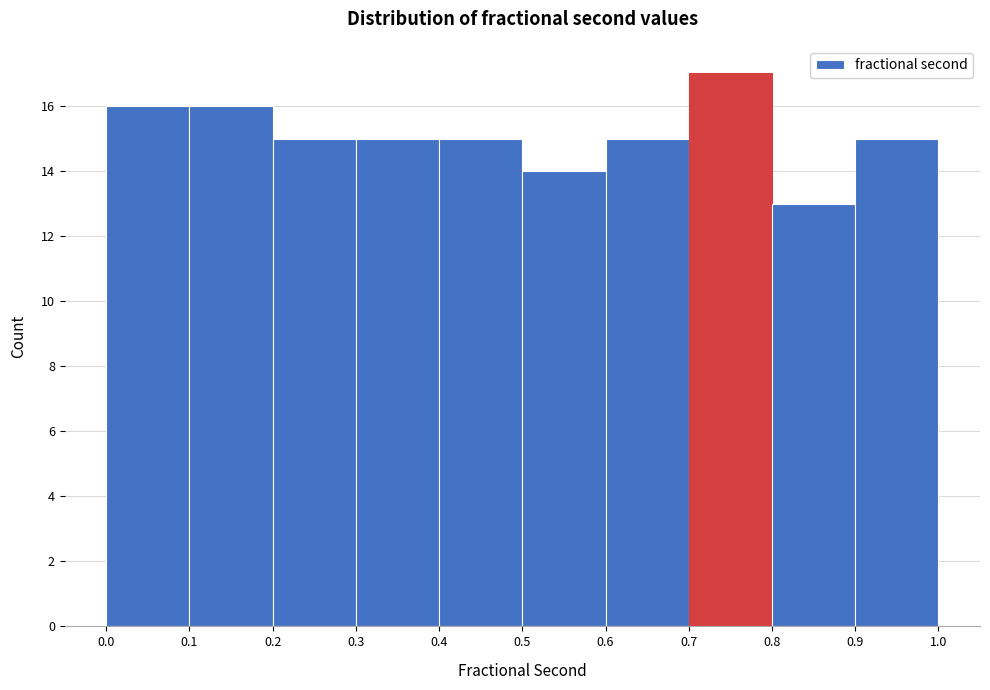

Which range on the x-axis has the tallest bar?

0.7 to 0.8